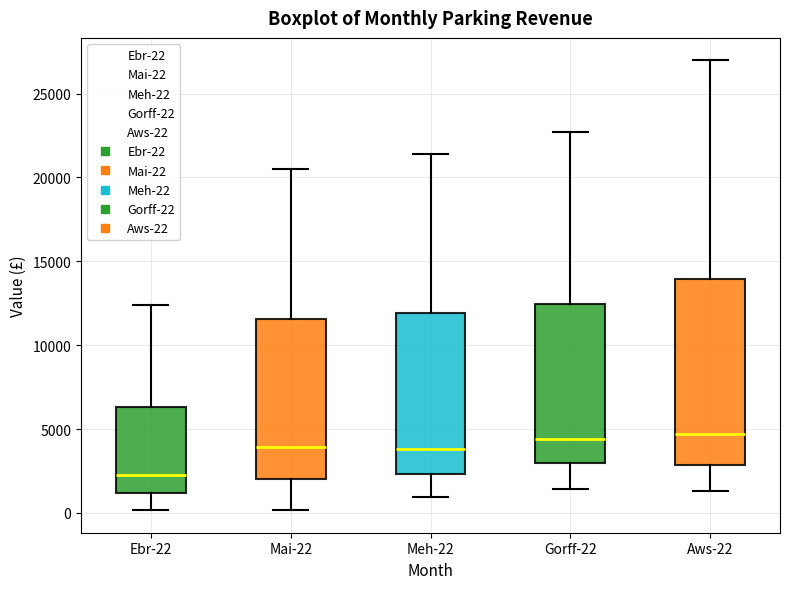

Where does the lower whisker of the box for Meh-22 end on the y-axis? The values are not printed on the chart, so give them approximately, as read against the axis.

1000